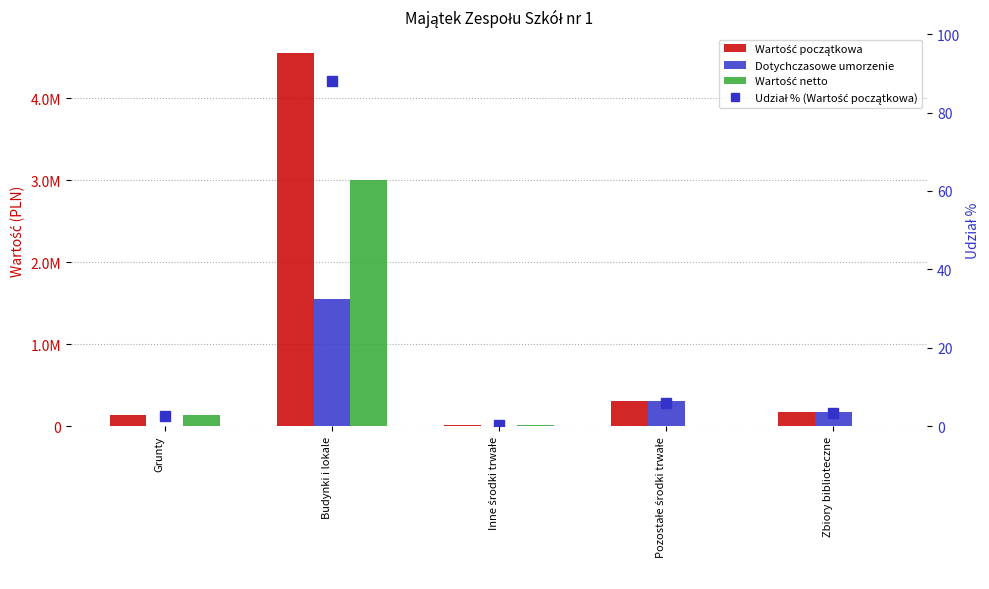

What is the sum of all Dotychczasowe umorzenie values?

2019770.6